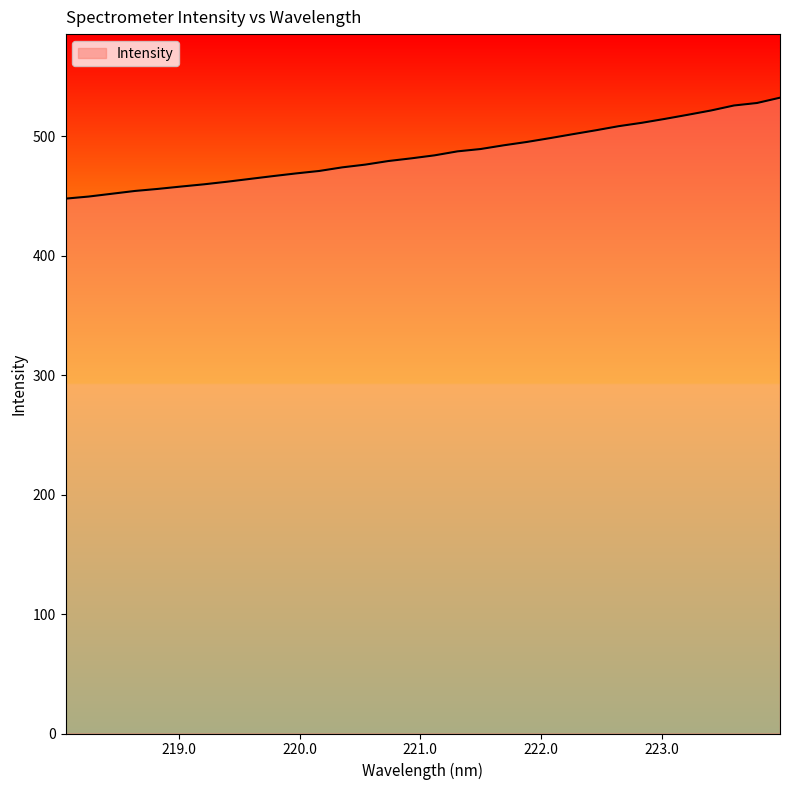

What is the maximum value shown in the chart?

532.5